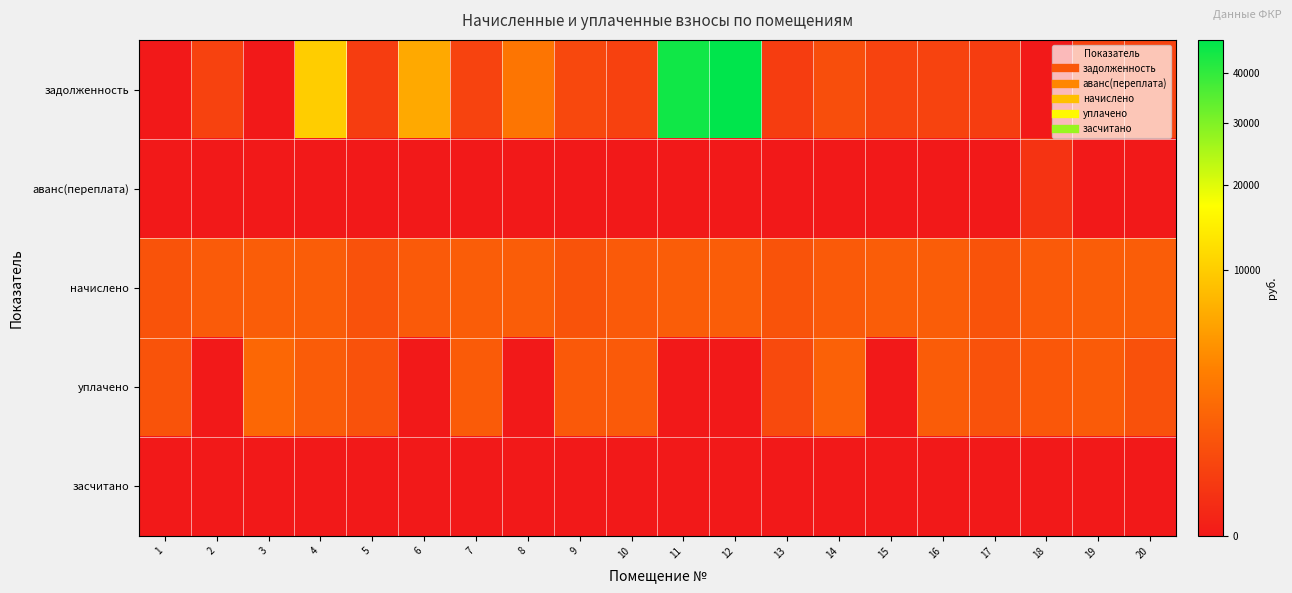

Which has a higher value, 4 or 8?

4